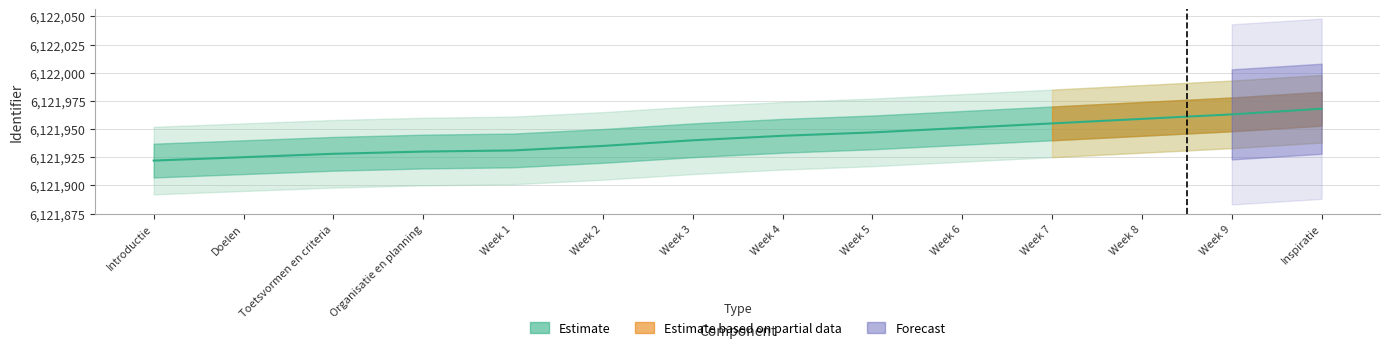

What is the difference between the second highest and minimum values?

41